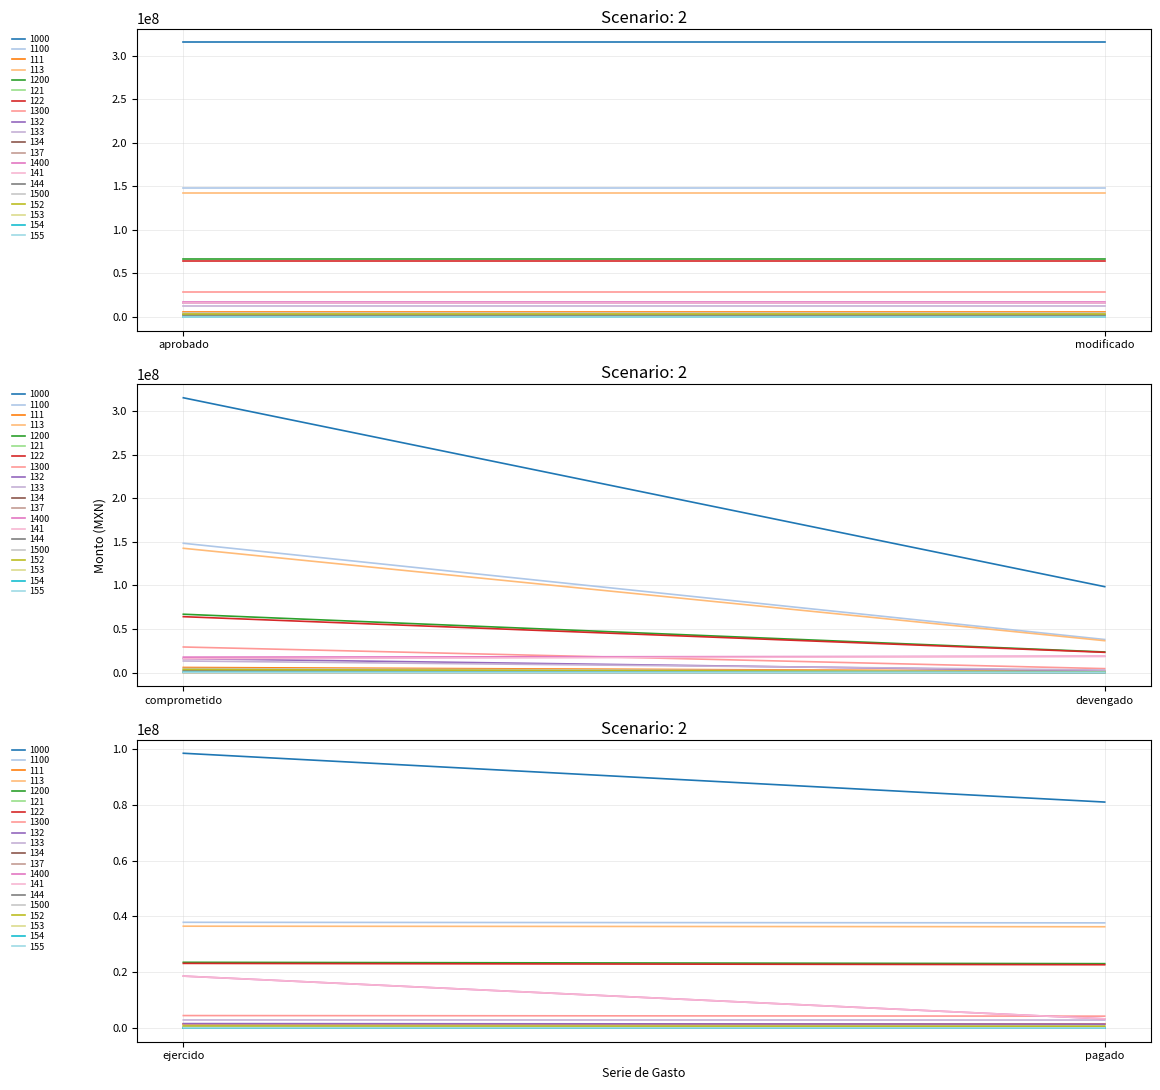

True or false: Gasto devengado has more than 2 points higher than both neighbors.

True